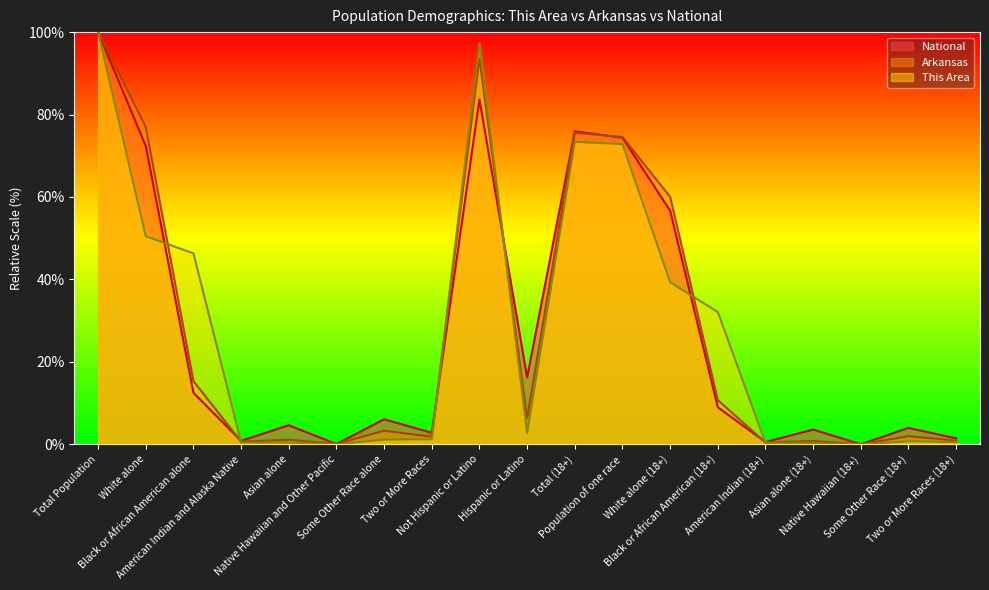

Which series changed the most between Native Hawaiian and Other Pacific and American Indian (18+)?

National